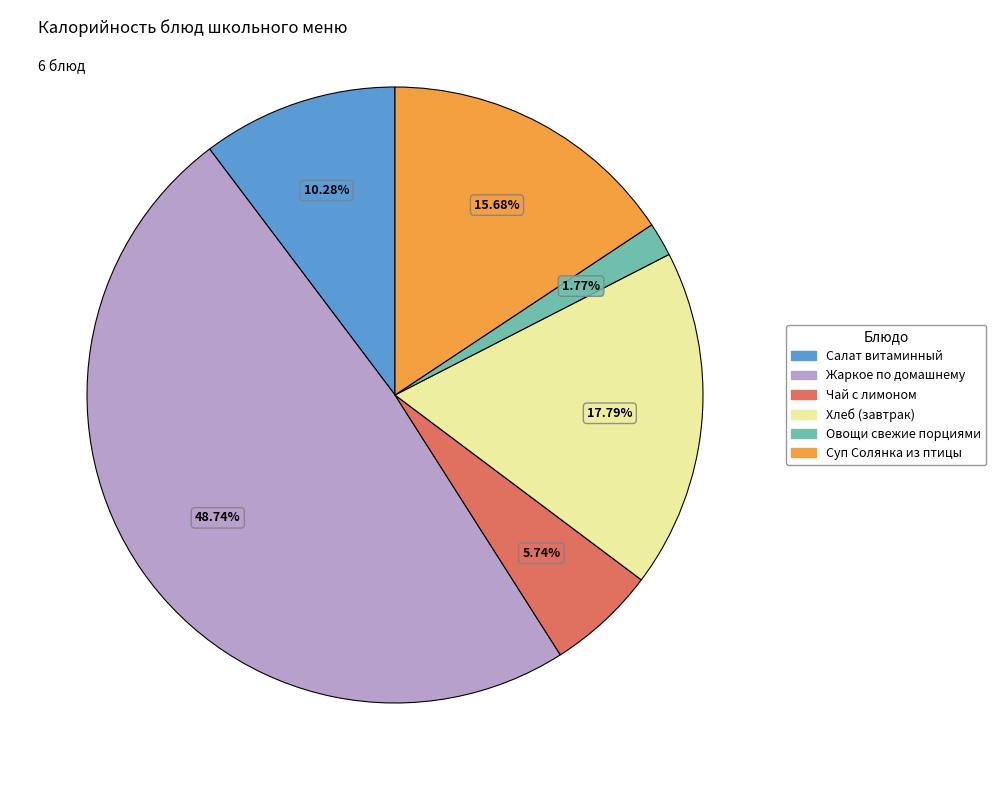

Is there any slice that represents more than half of the pie?

No